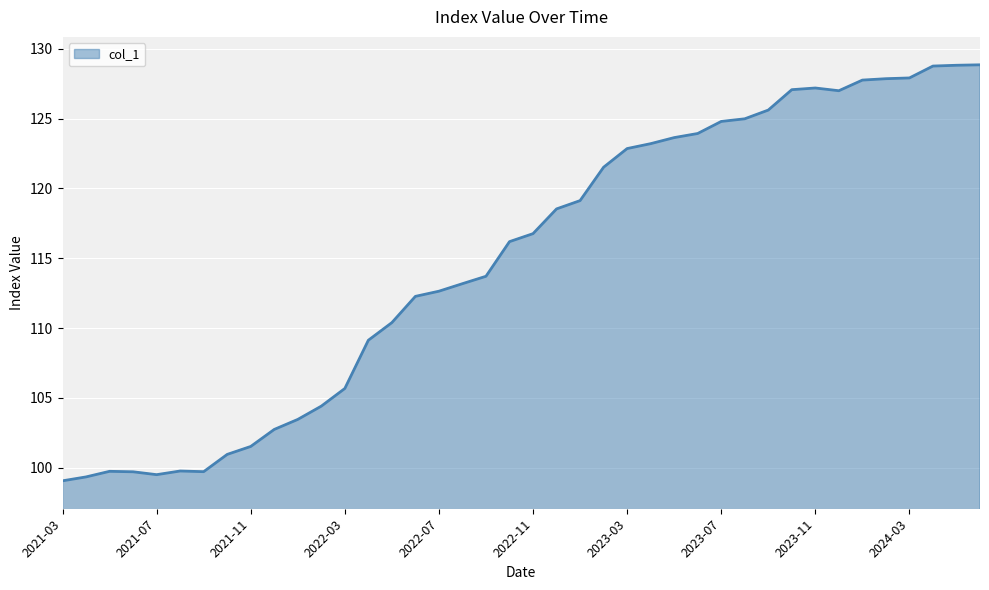

What is the difference between the maximum and minimum values?

29.8